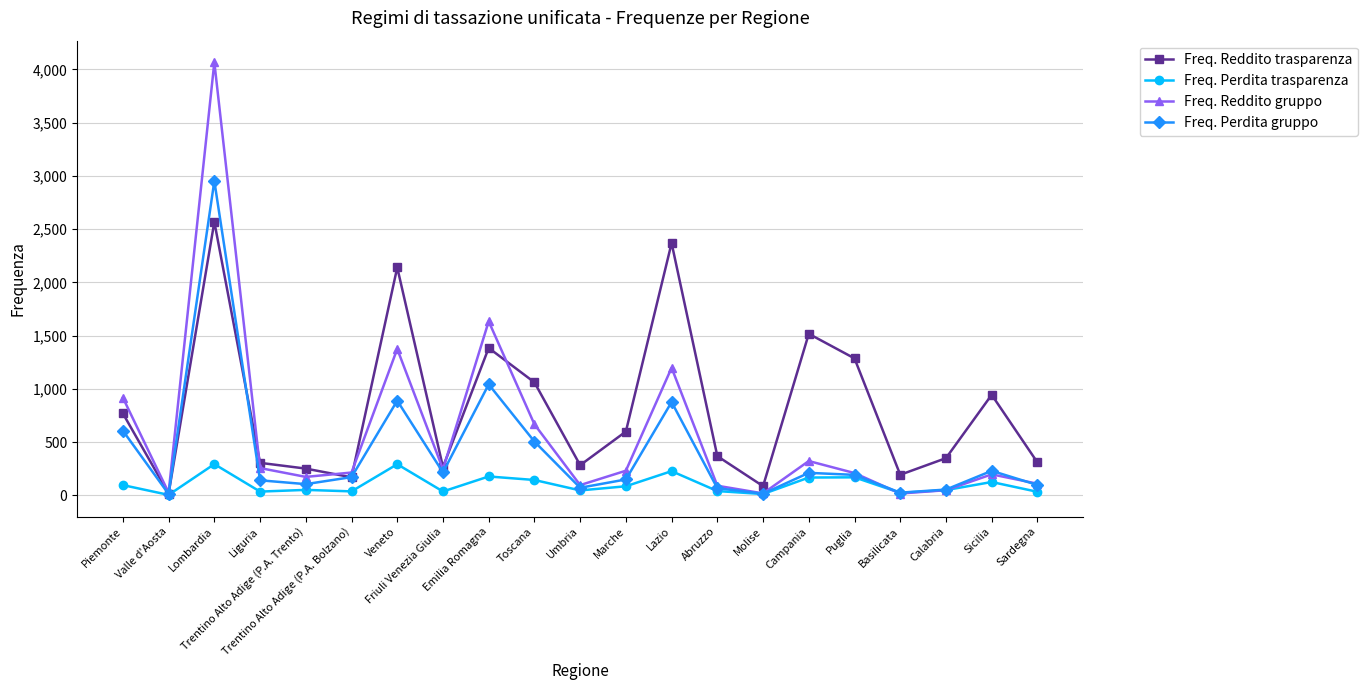

Which series has the widest spread of values?

Freq. Reddito gruppo